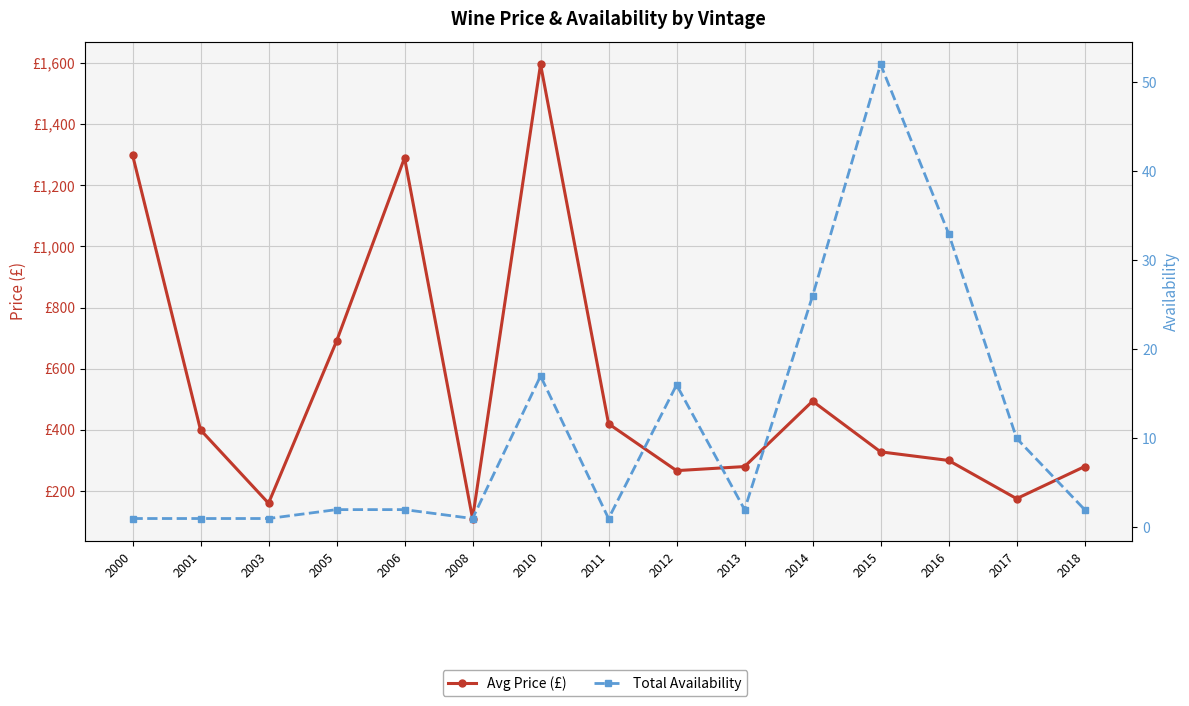

Reading left to right, transcribe all the data shown in this chart.

Avg Price (£): 1300.0	400.0	160.0	690.0	1290.0	110.0	1596.0	420.0	266.7	280.0	494.0	328.1	300.0	175.0	280.0
Total Availability: 1.0	1.0	1.0	2.0	2.0	1.0	17.0	1.0	16.0	2.0	26.0	52.0	33.0	10.0	2.0